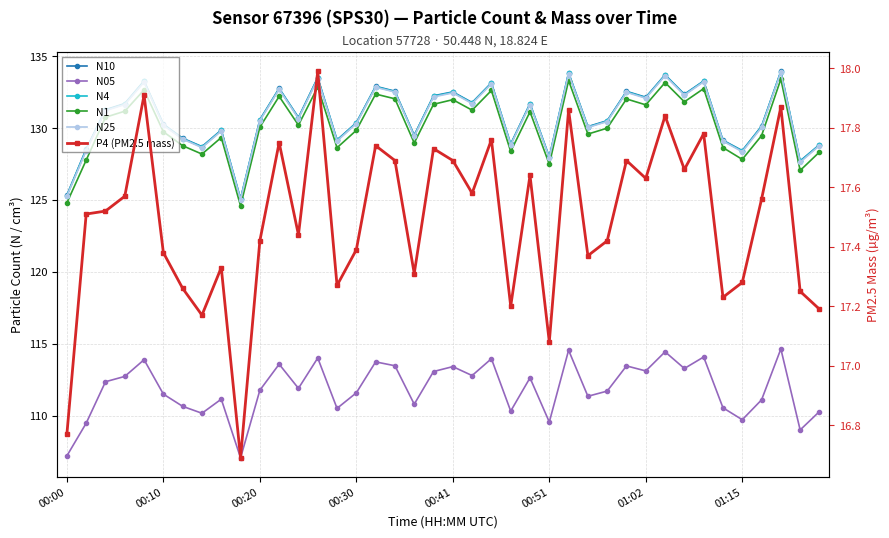

Rank the series at 34 from highest to lowest value.

N10, N4, N25, N1, N05, P4 (PM2.5 mass)